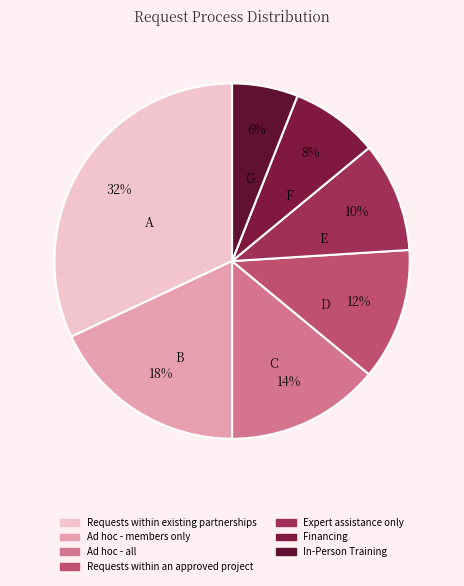

Is there any slice that represents more than half of the pie?

No